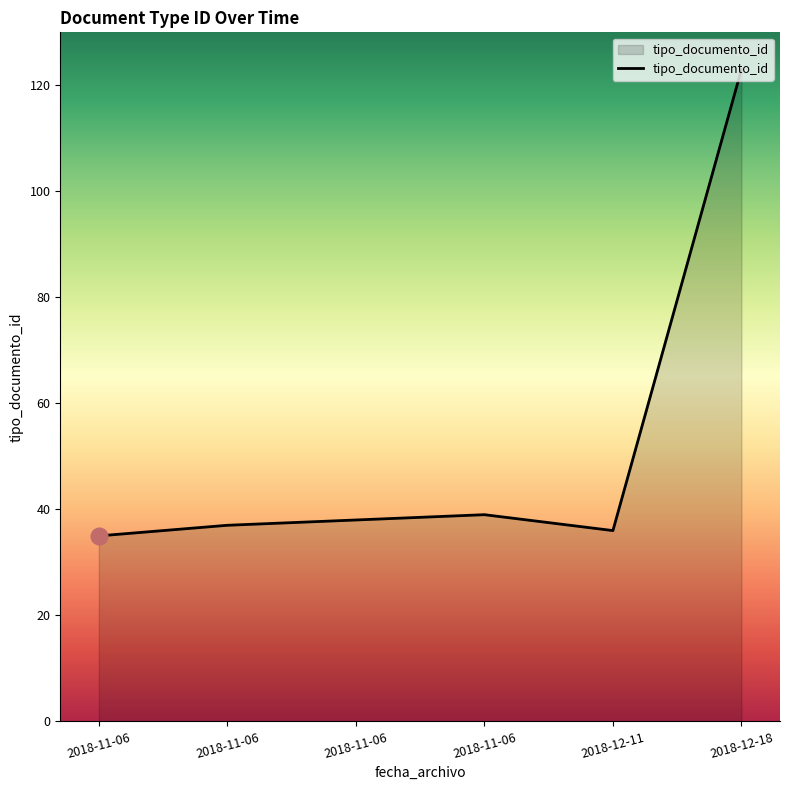

Approximately how many times larger is the value at 2018-11-06 compared to 2018-11-06?

1.0